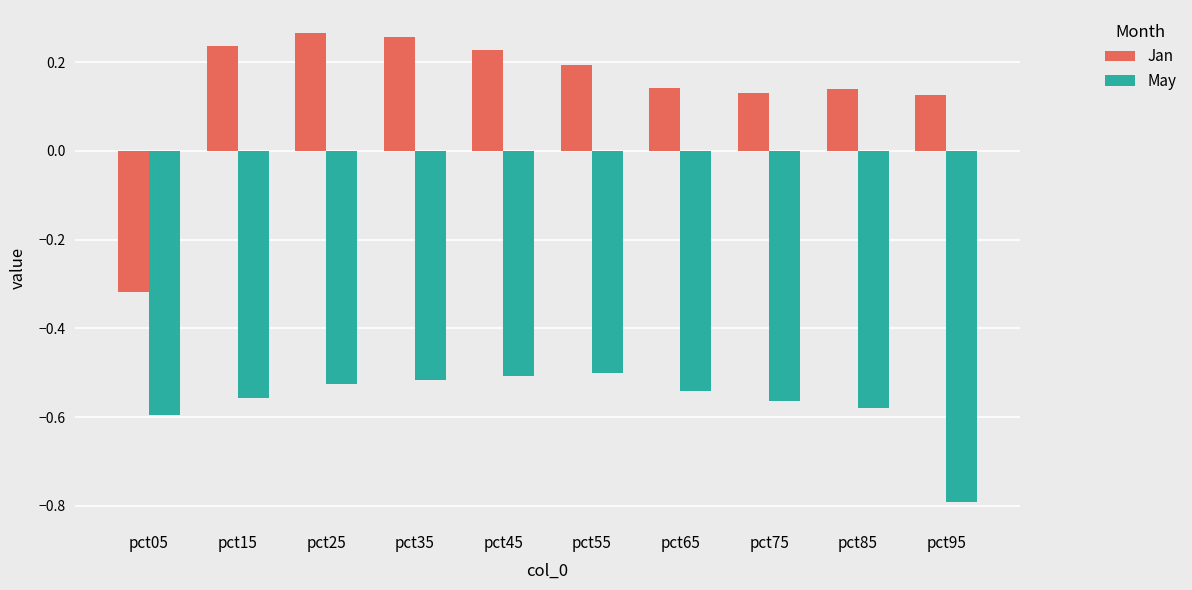

Is the value of Jan at pct15 greater than the value of May at pct85?

Yes